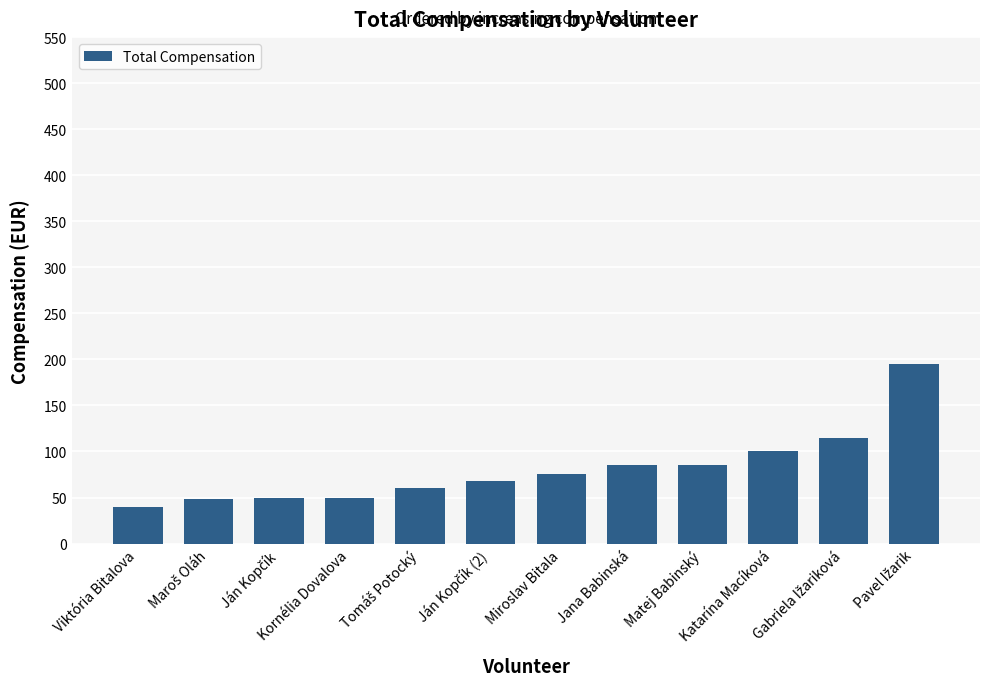

Is it true that the value at Kornélia Dovalova is 84.8?

False